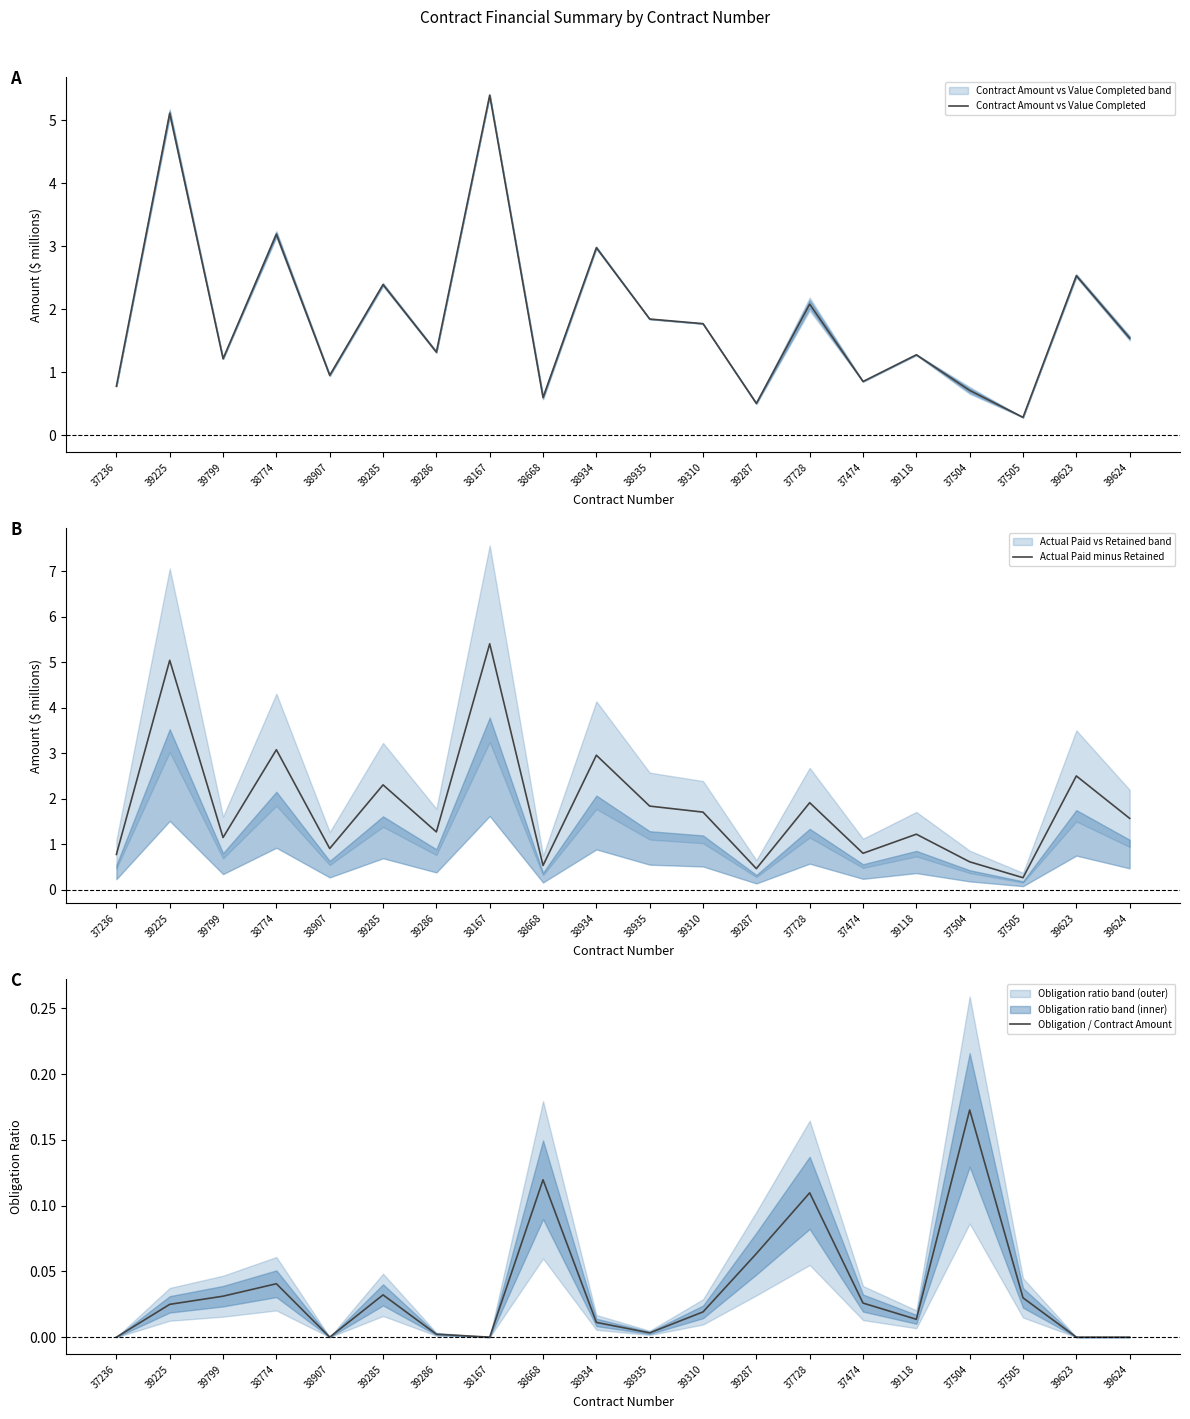

What is the average value of the Actual Paid minus Retained series?

1.8